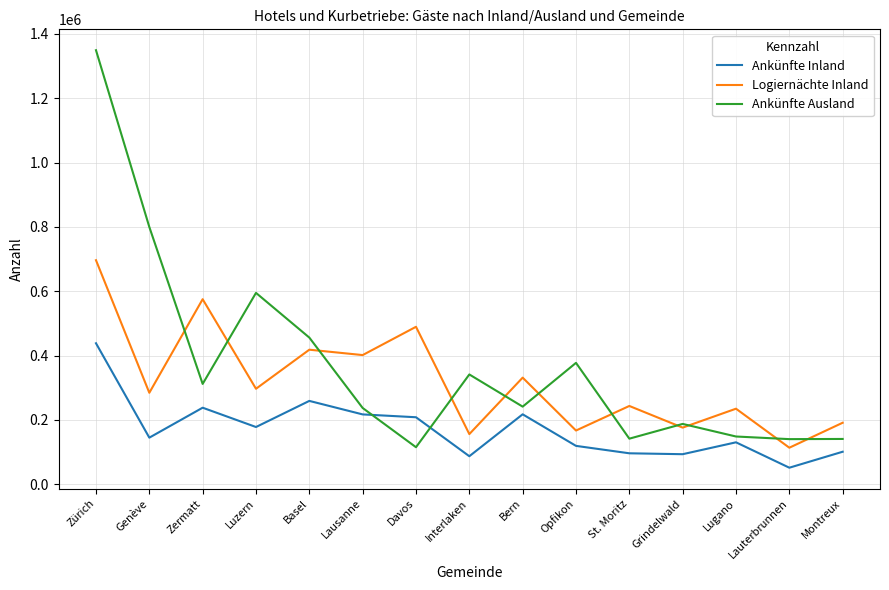

At which label does Ankünfte Inland reach its peak?

Zürich